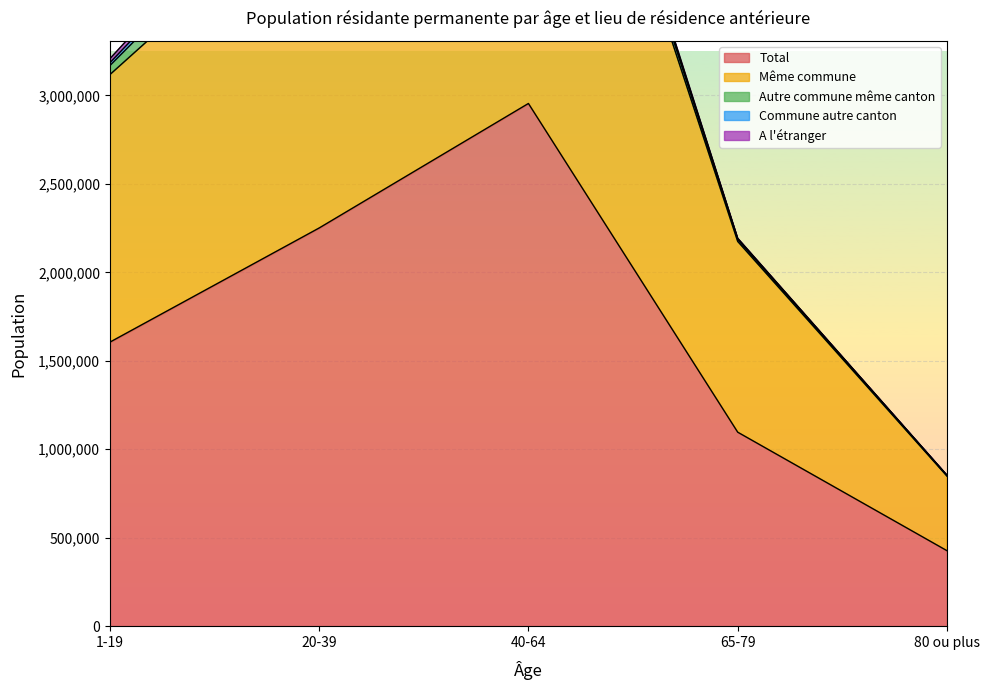

Count the number of categories in the chart.

5